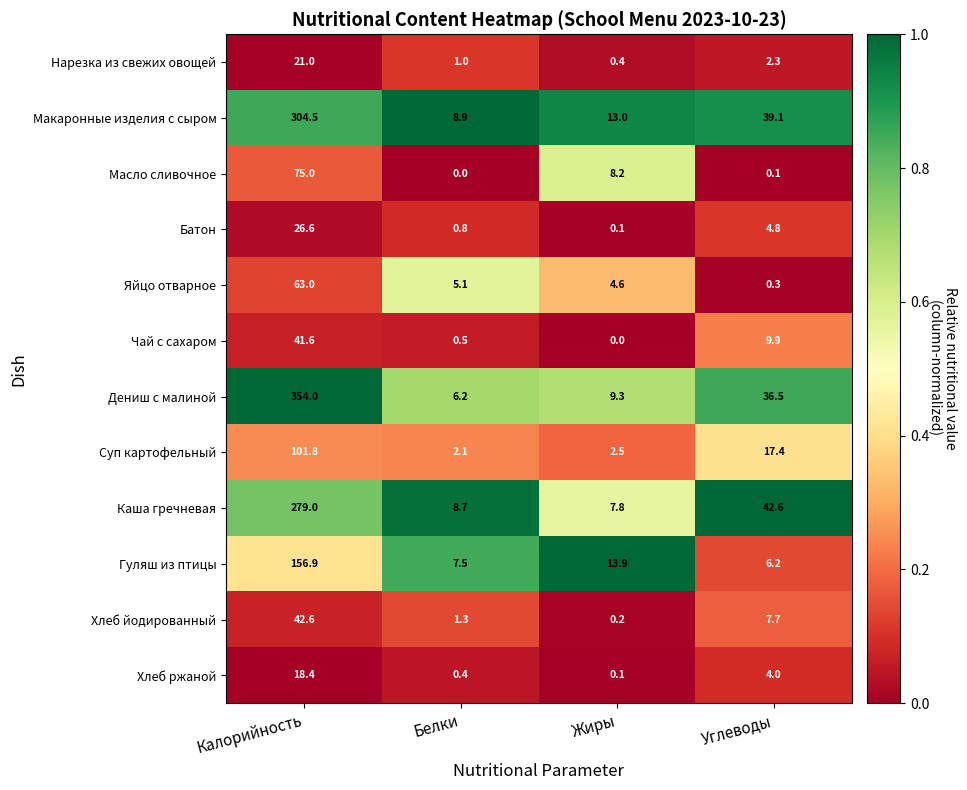

Where does the Хлеб йодированный series first go above 7?

Калорийность